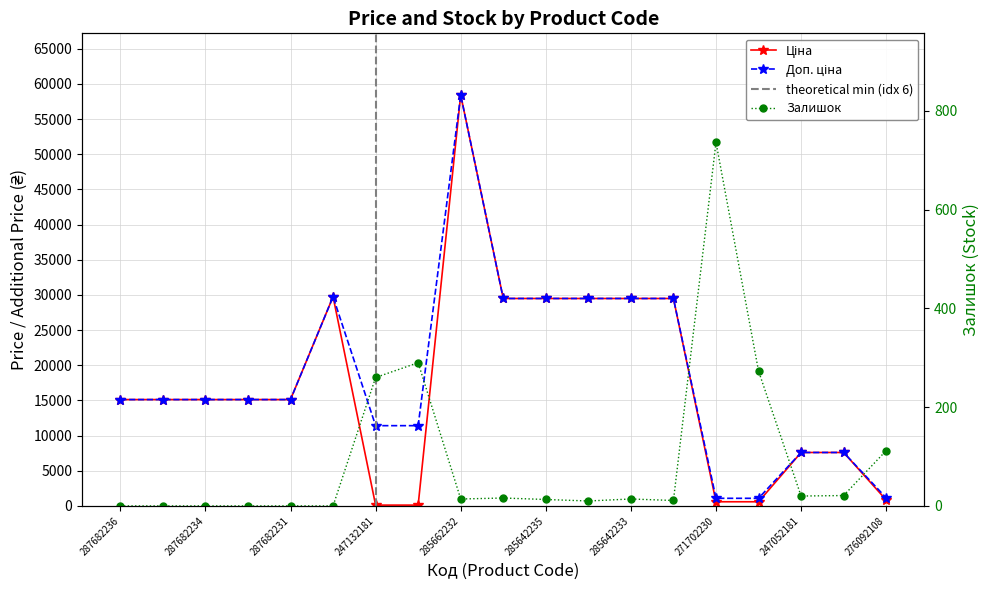

What is the average value of the Доп. ціна series?

18555.7